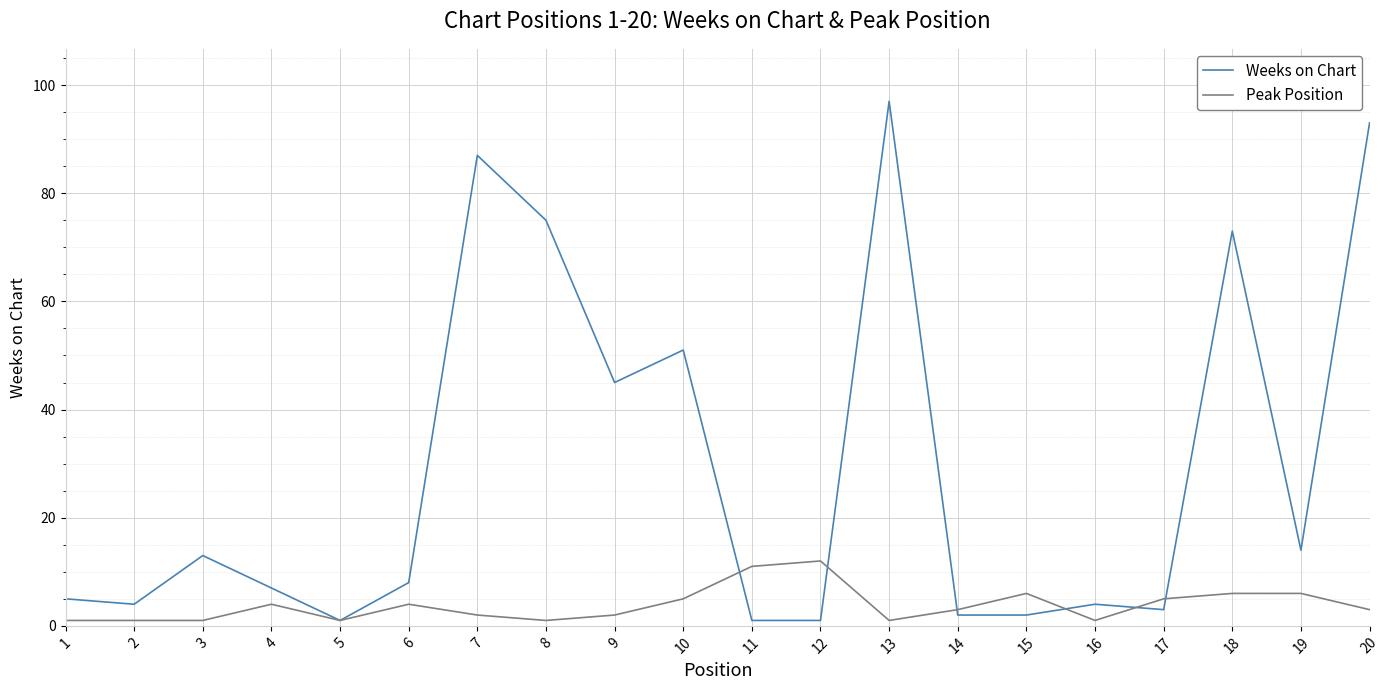

True or false: Peak Position and Weeks on Chart intersect in this chart.

True